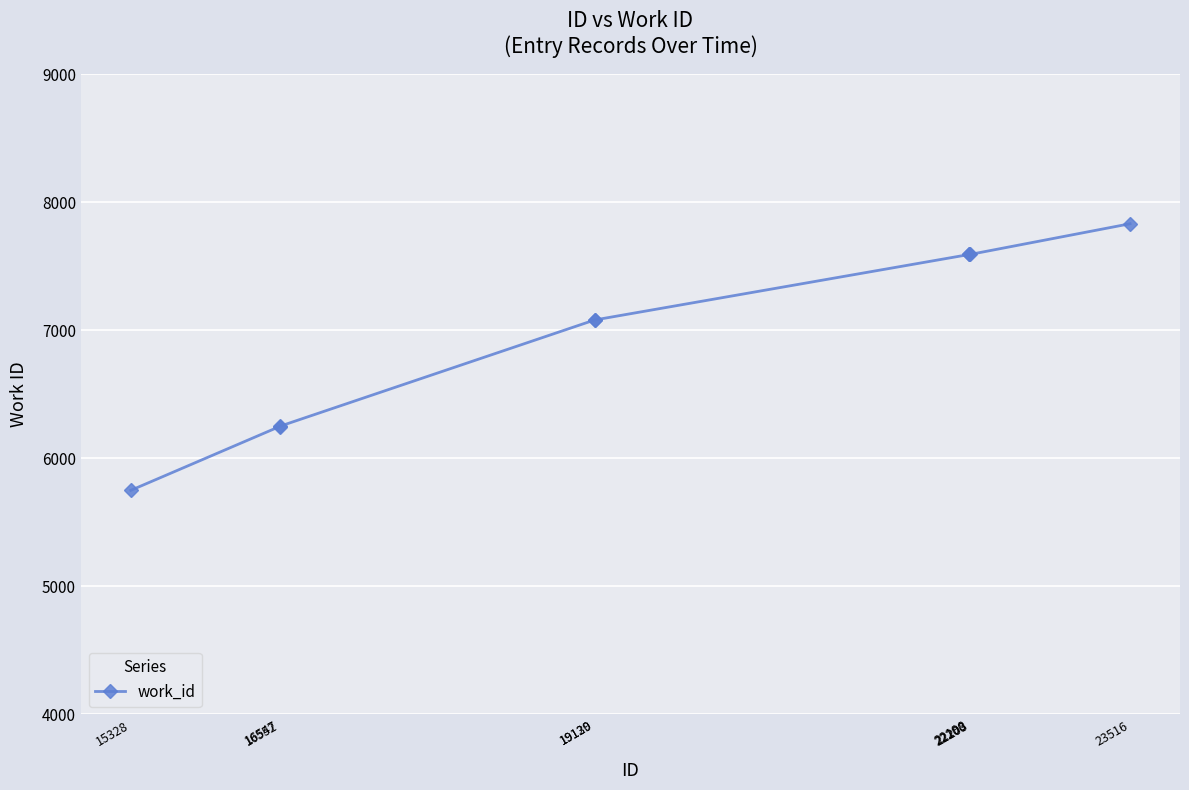

What is the value of the 7th point from the left?

7591